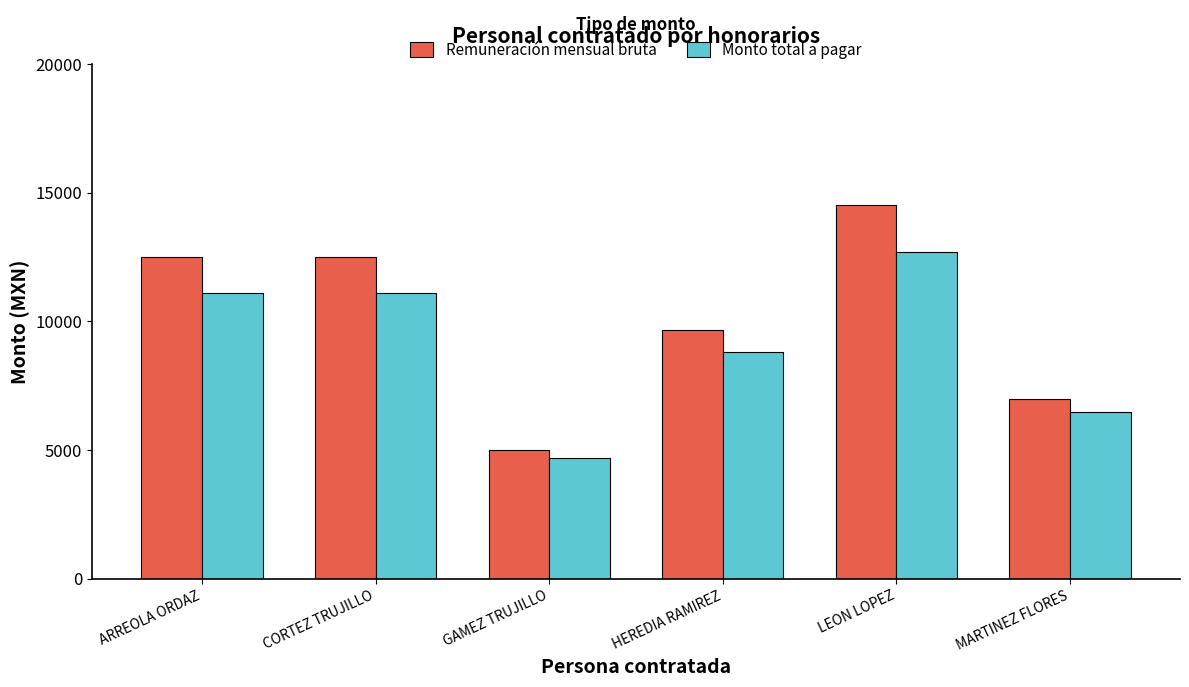

What is the label of the 5th bar from the left?

LEON LOPEZ